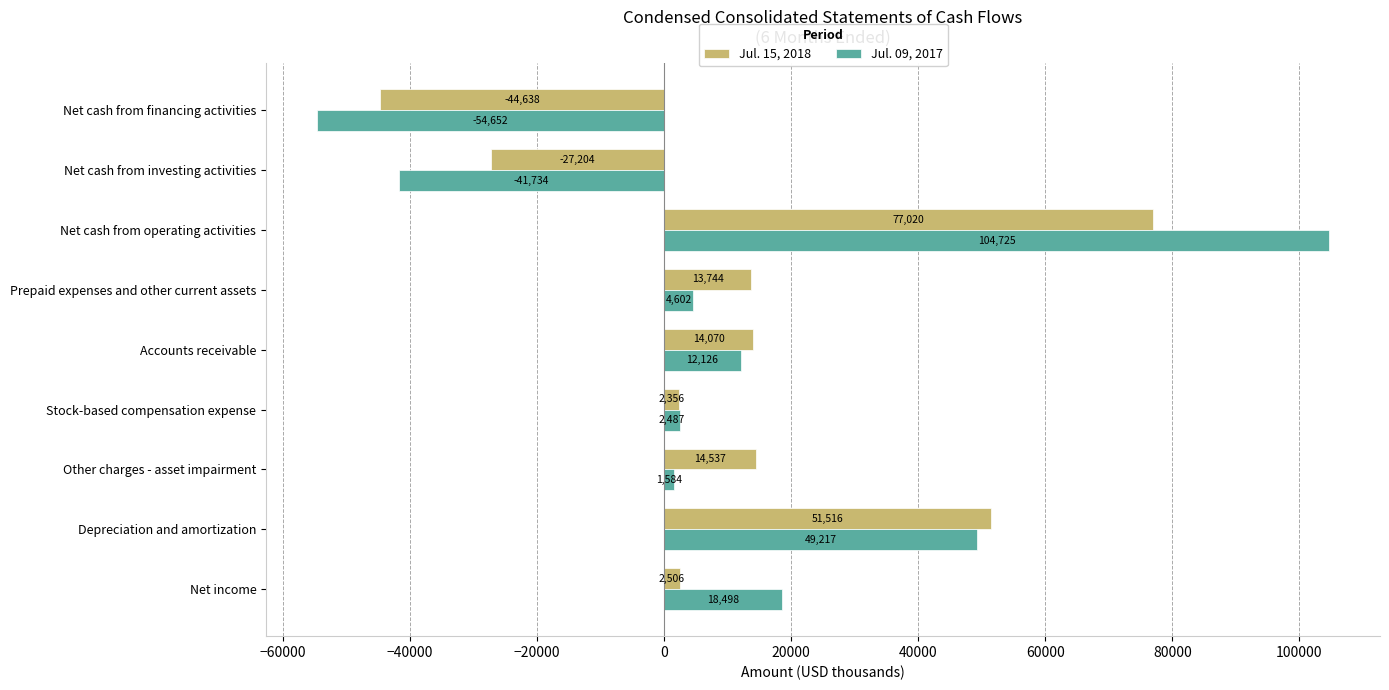

At which label is Jul. 15, 2018 closest to 16191?

Other charges - asset impairment